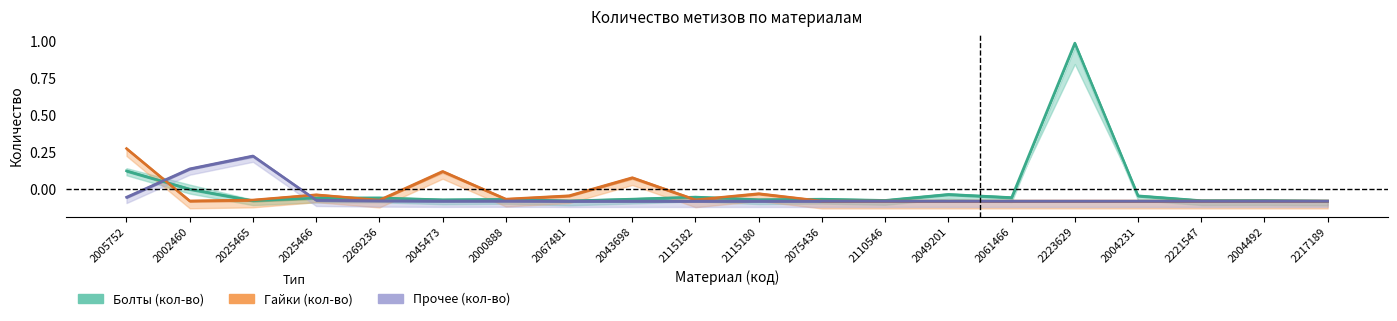

Which series has the largest total across all categories?

Болты (кол-во)